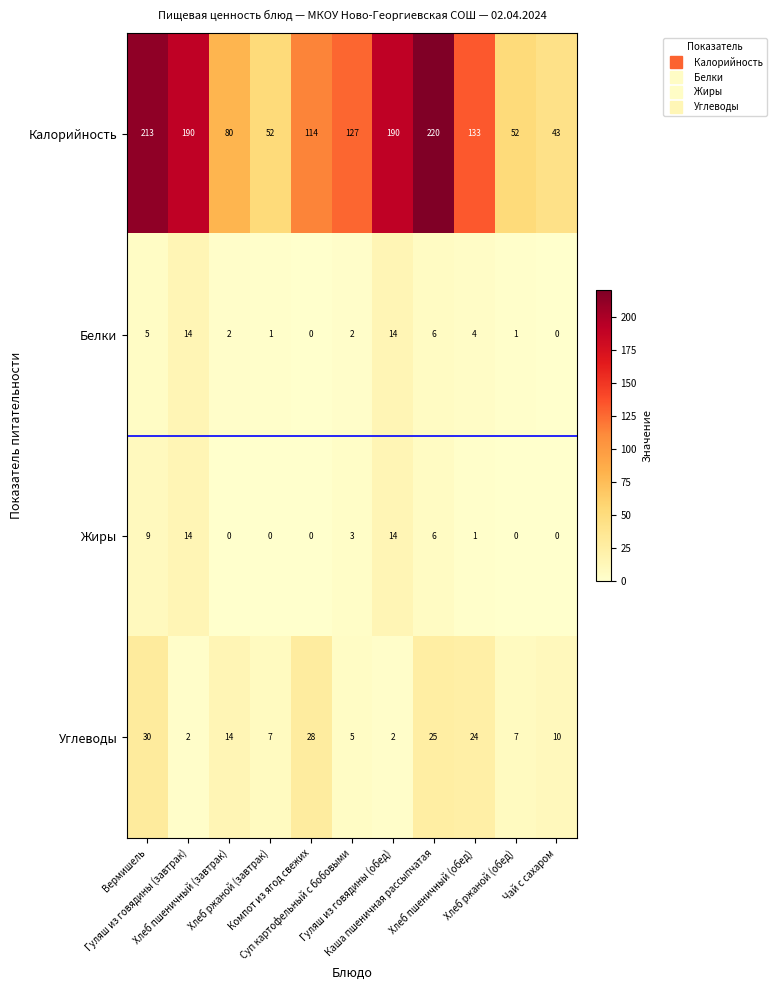

What is the maximum value for Жиры?

14